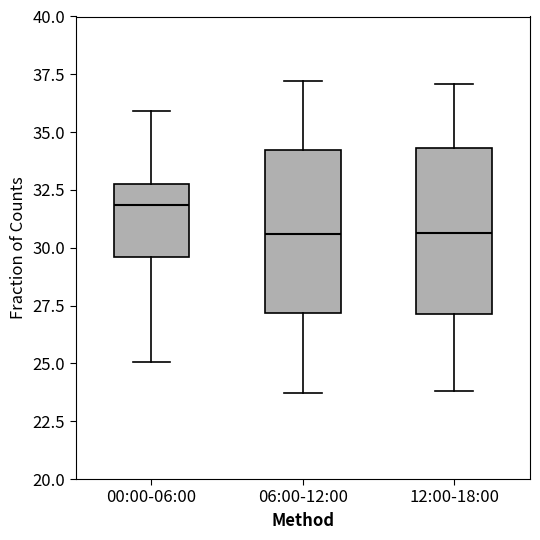

Reading left to right, transcribe this box plot: for each box, give where its median line is, the range the box spans, and where its two whiskers end, as read against the y-axis. The values are not printed on the chart, so give them approximately, as read against the axis.

00:00-06:00: median 32.0, box 29.5 to 33.0, whiskers 25.0 to 36.0
06:00-12:00: median 30.5, box 27.0 to 34.0, whiskers 23.5 to 37.0
12:00-18:00: median 30.5, box 27.0 to 34.5, whiskers 24.0 to 37.0